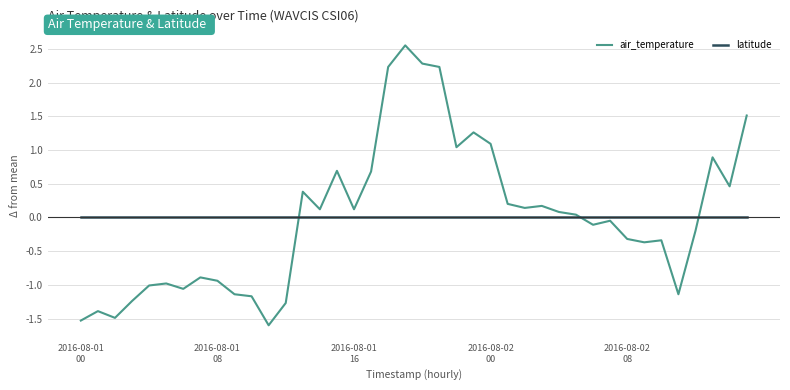

List the series in order of their peak value, lowest first.

latitude, air_temperature